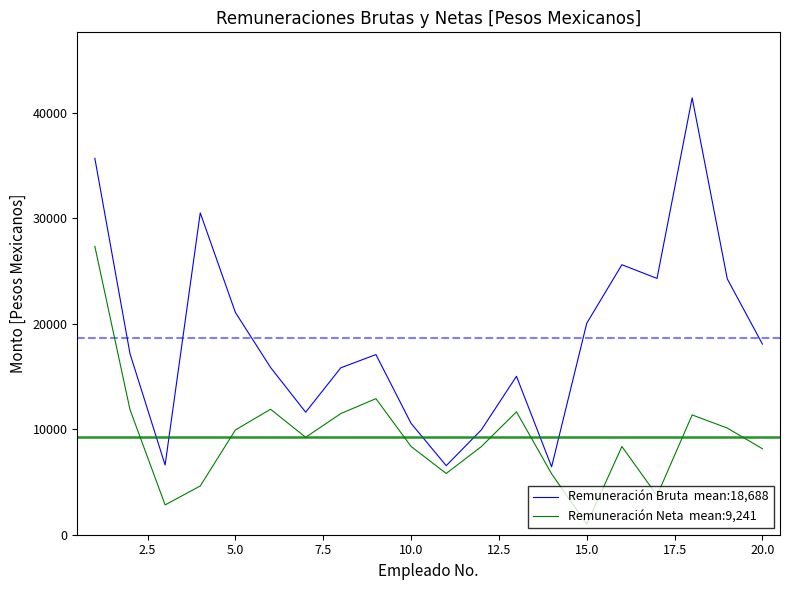

What is the minimum value shown in the chart?

996.4